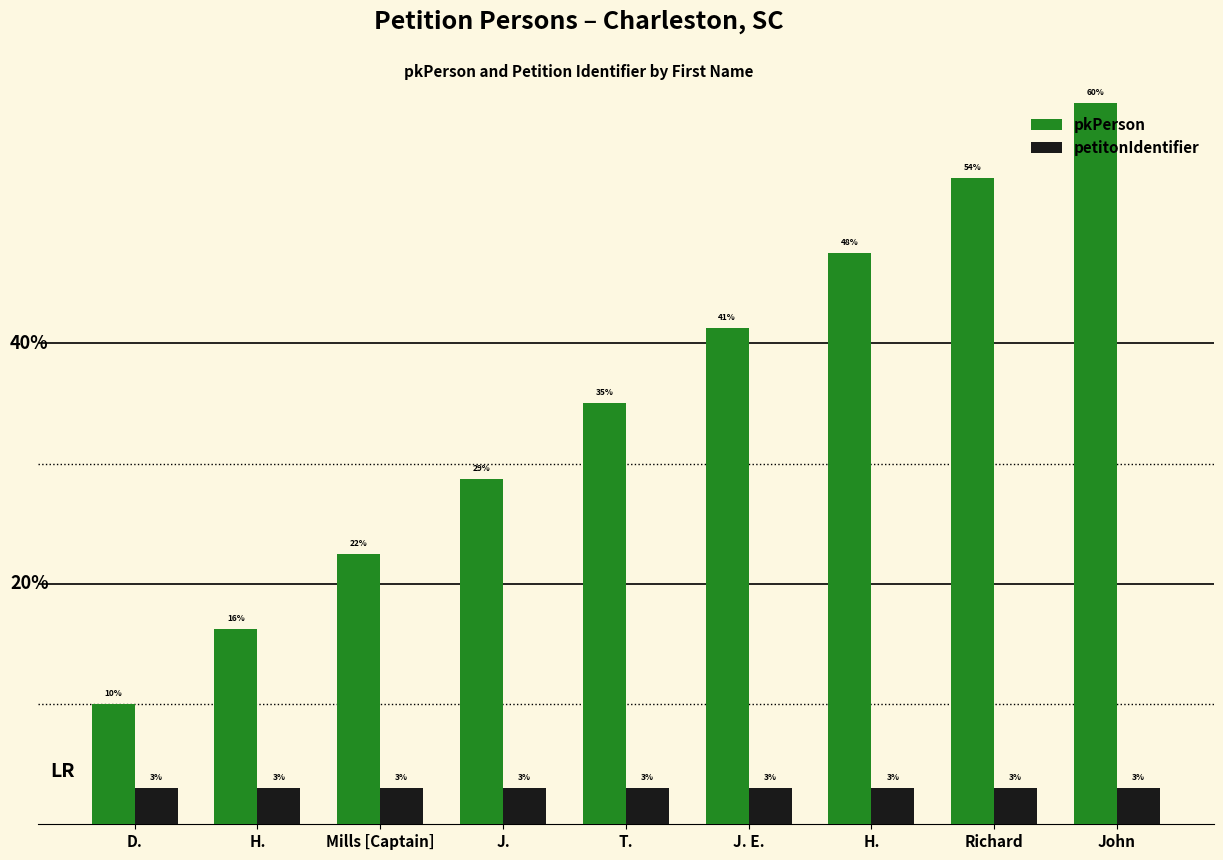

Reading right to left, extract all data points from this chart.

pkPerson: 60.0	53.8	47.5	41.2	35.0	28.8	22.5	16.2	10.0
petitonIdentifier: 3.0	3.0	3.0	3.0	3.0	3.0	3.0	3.0	3.0